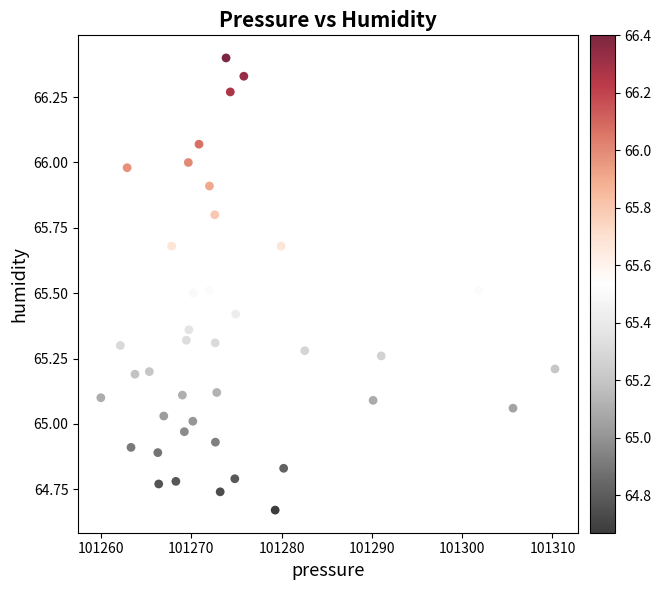

What is the range of Y values (max minus min)?

1.7